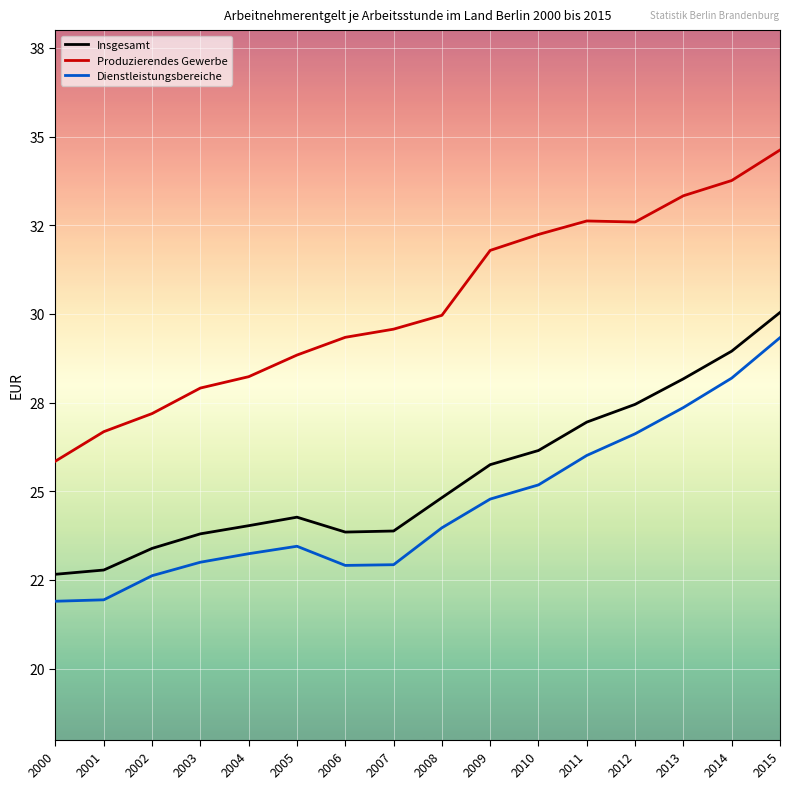

True or false: Dienstleistungsbereiche and Insgesamt intersect in this chart.

False